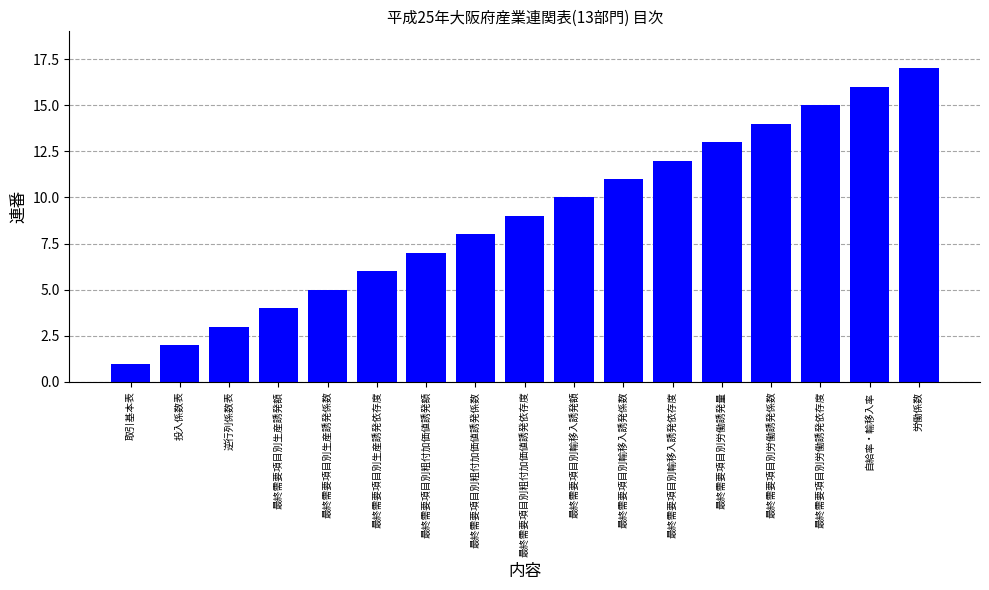

How many bars are there in total?

17